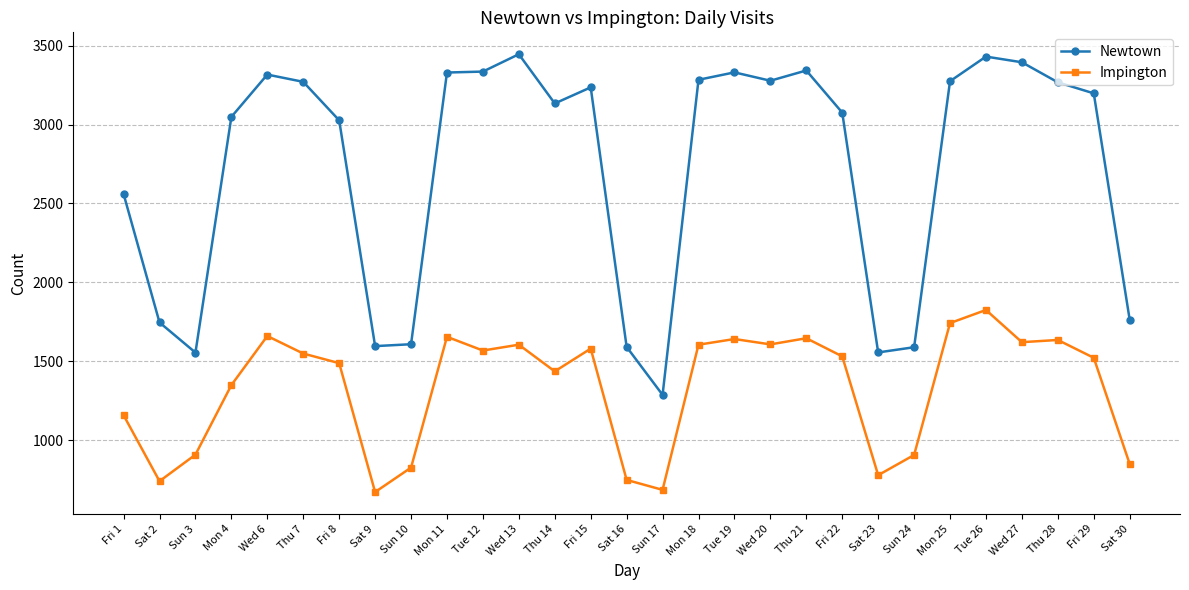

What is the difference between the maximum and minimum values in the Impington series?

1154